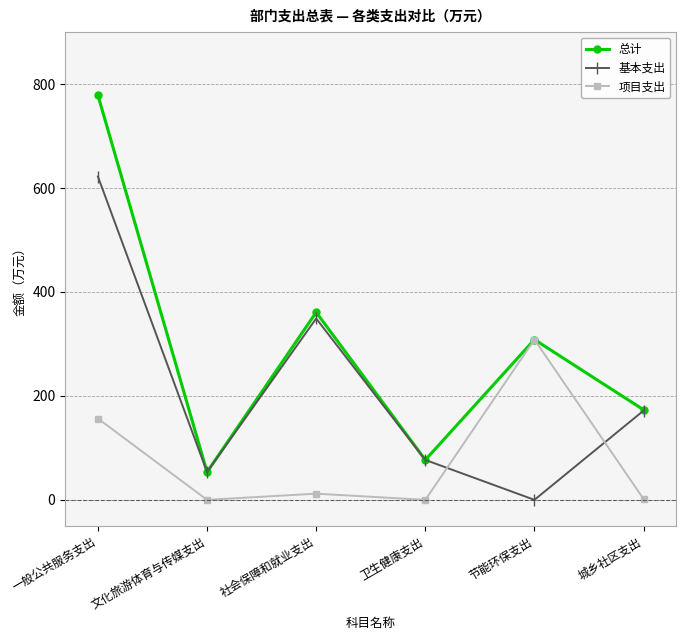

Which series has the widest spread of values?

总计